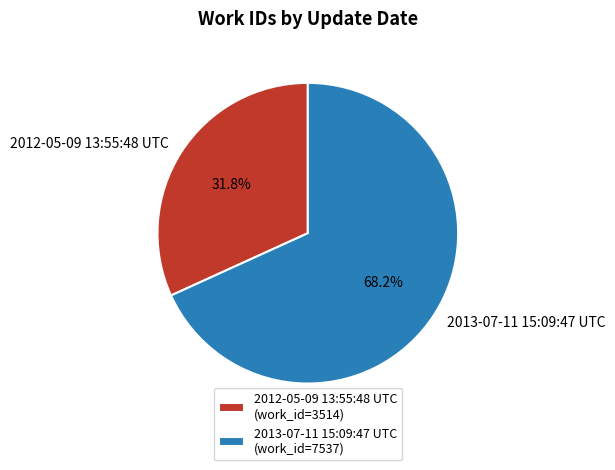

What is the total percentage of 2013-07-11 15:09:47 UTC and 2012-05-09 13:55:48 UTC?

100.0%